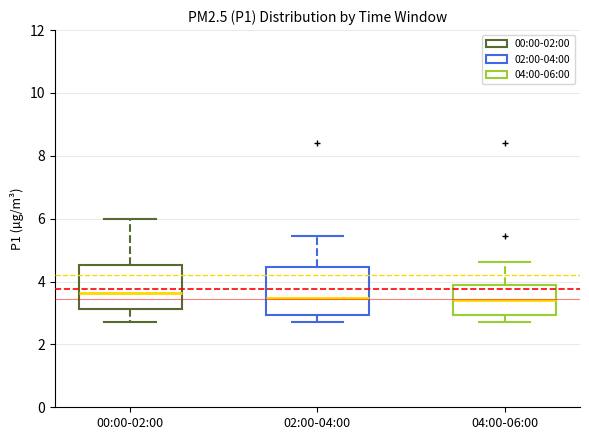

Reading left to right, transcribe this box plot: for each box, give where its median line is, the range the box spans, and where its two whiskers end, as read against the y-axis. The values are not printed on the chart, so give them approximately, as read against the axis.

00:00-02:00: median 3.6, box 3.2 to 4.6, whiskers 2.8 to 6.0
02:00-04:00: median 3.4, box 3.0 to 4.4, whiskers 2.8 to 5.4
04:00-06:00: median 3.4, box 3.0 to 3.8, whiskers 2.8 to 4.6